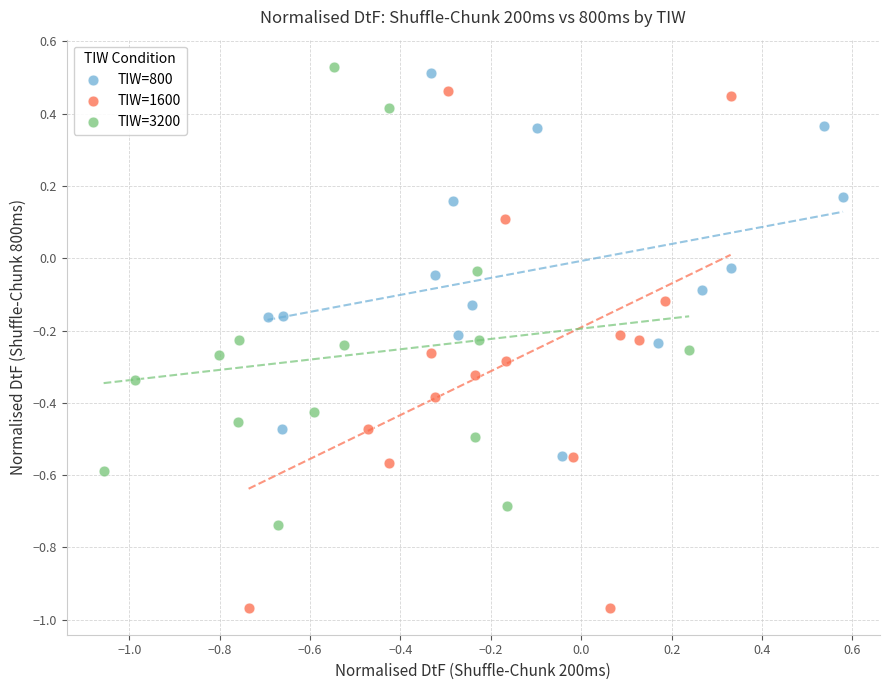

Which series has the widest spread of Y values?

TIW=1600